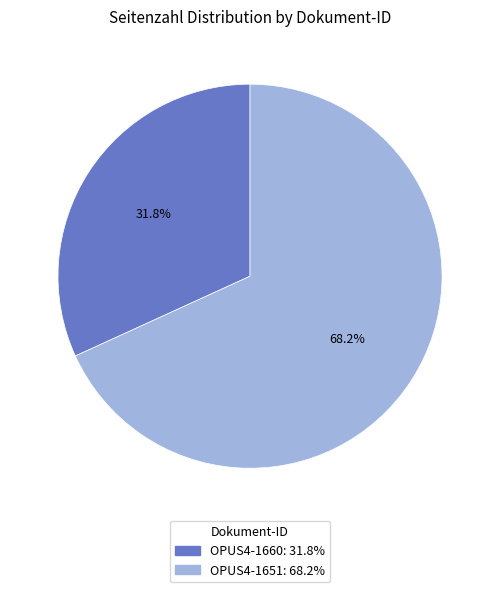

Is it true that OPUS4-1660 is 37% of the pie?

False